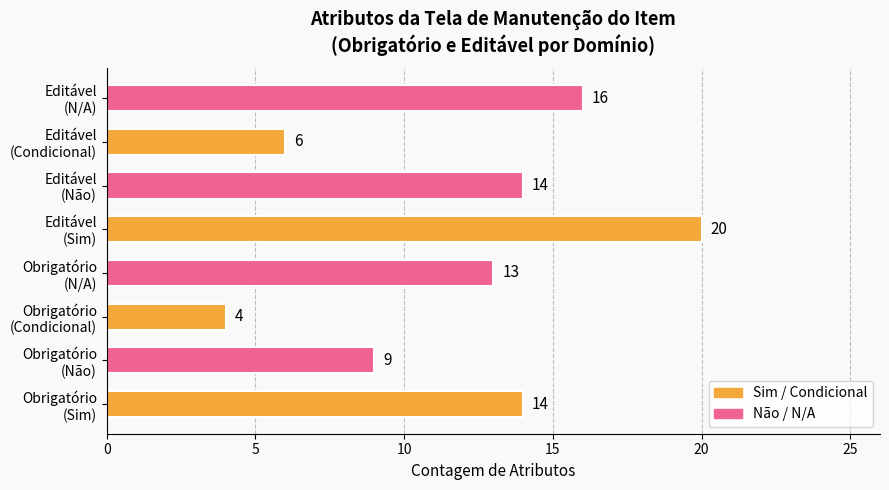

What is the minimum value shown in the chart?

4